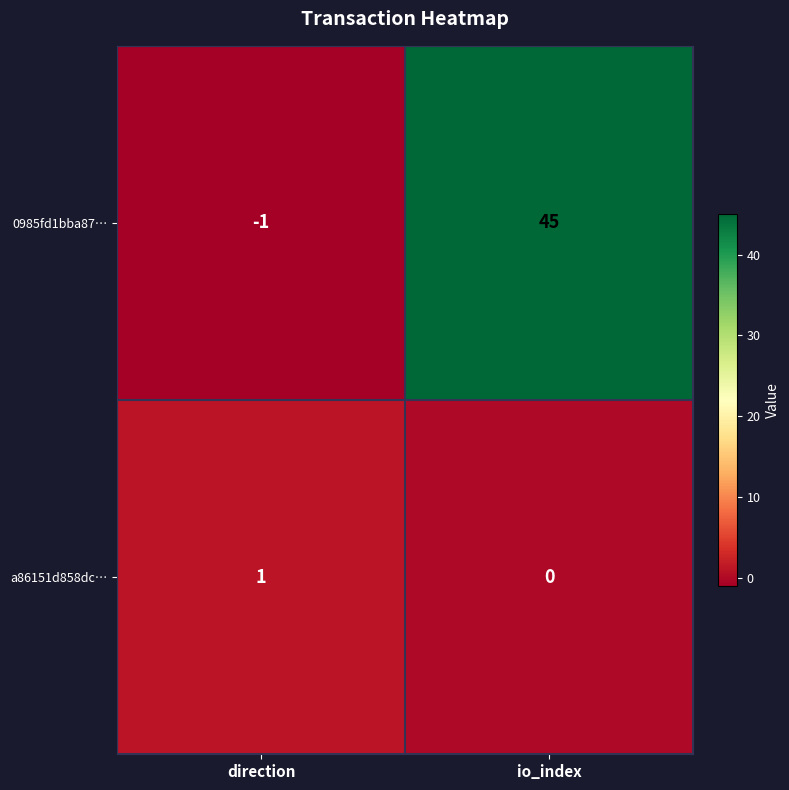

Which series changed the most between direction and io_index?

0985fd1bba87…